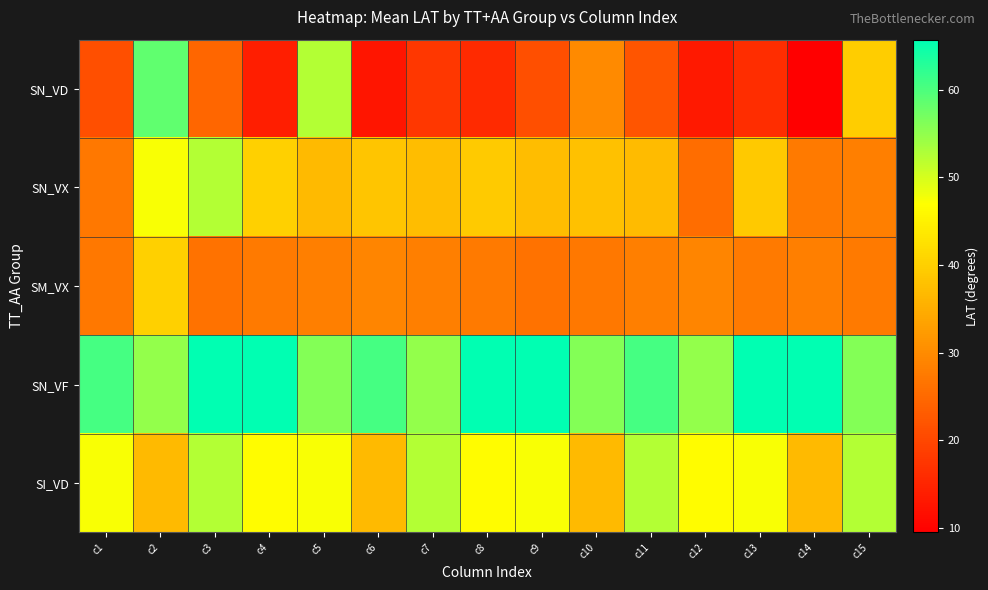

At how many categories does at least one series exceed 35?

15